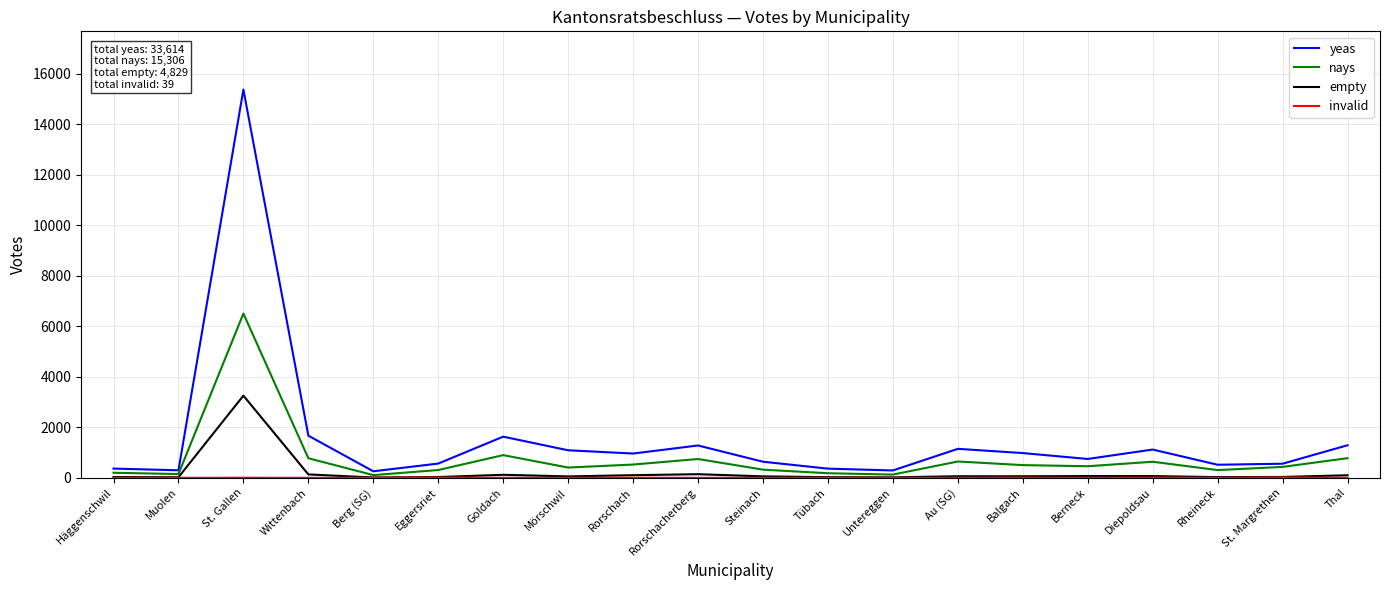

What is the greatest value displayed?

15373